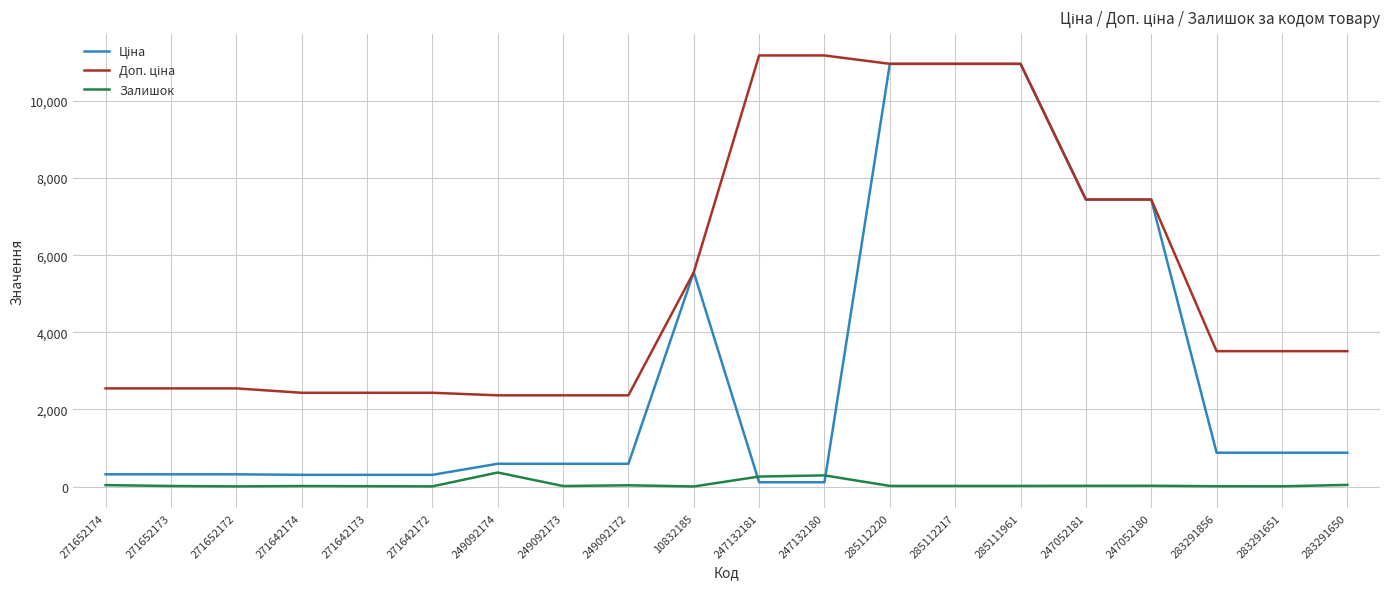

What is the minimum value for Доп. ціна?

2366.5